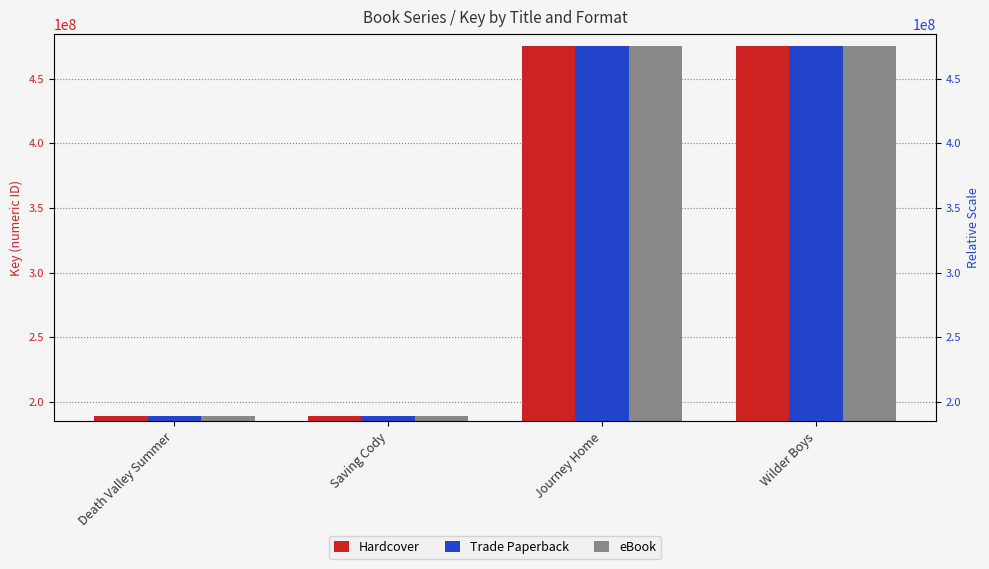

Rank the series at Journey Home from highest to lowest value.

Hardcover, Trade Paperback, eBook